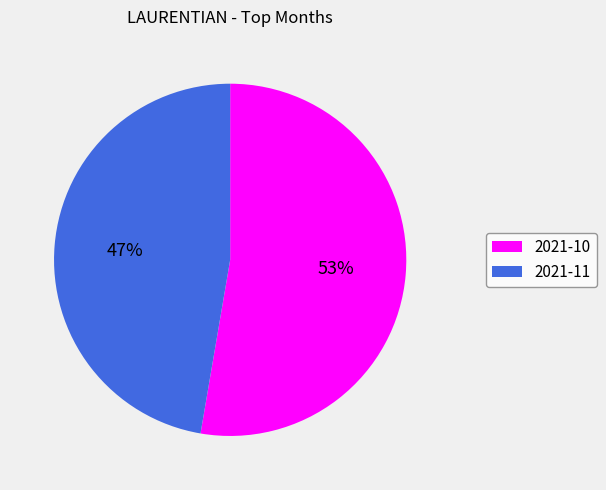

Do 2021-11 and 2021-10 together represent more than half of the pie?

Yes